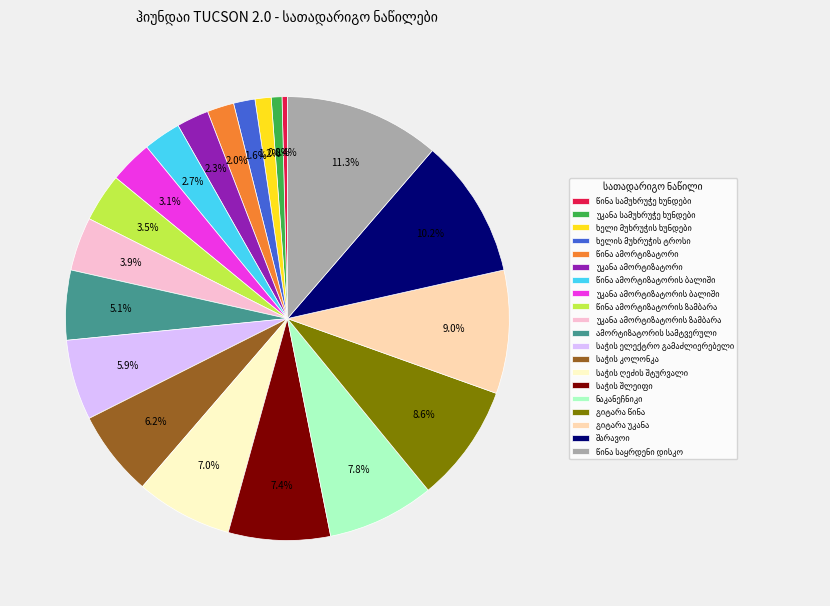

Is there any slice that represents more than half of the pie?

No